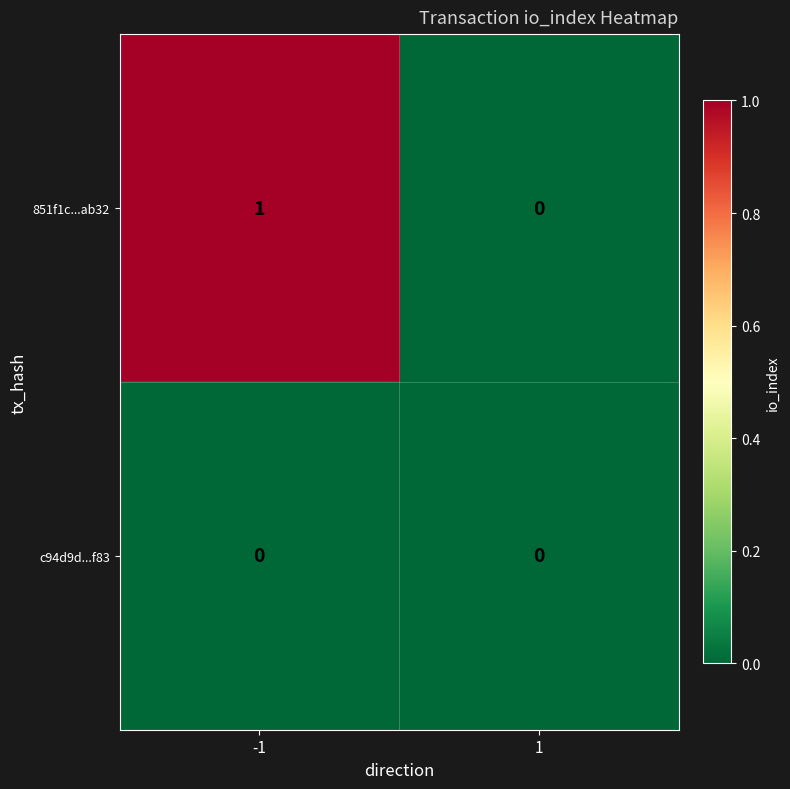

What is the total value across all series at -1?

1